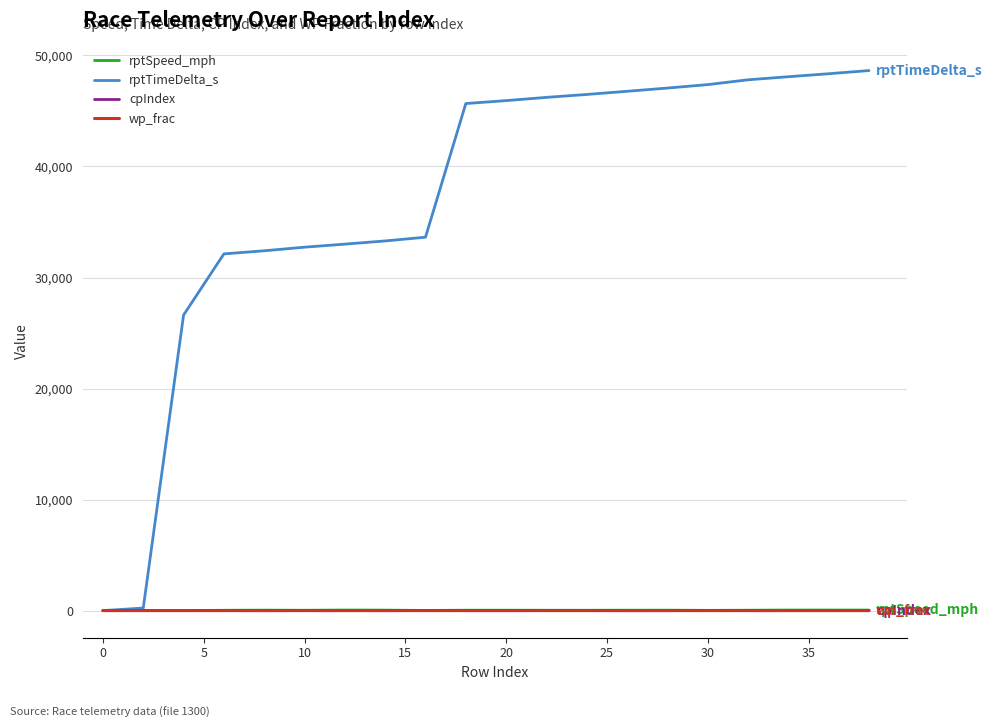

What is the greatest value displayed?

48638.0